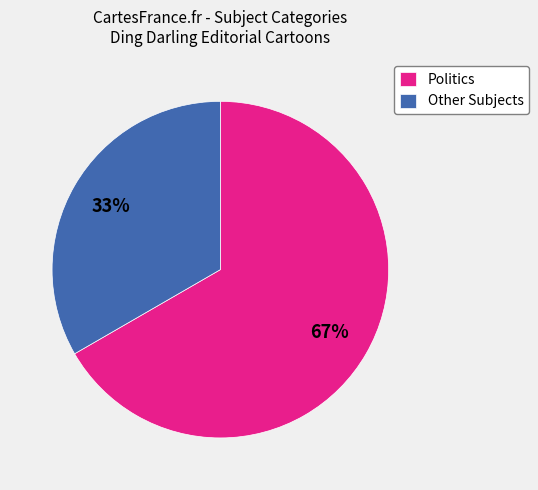

What is the ratio of the value at Other Subjects to the value at Politics?

0.5